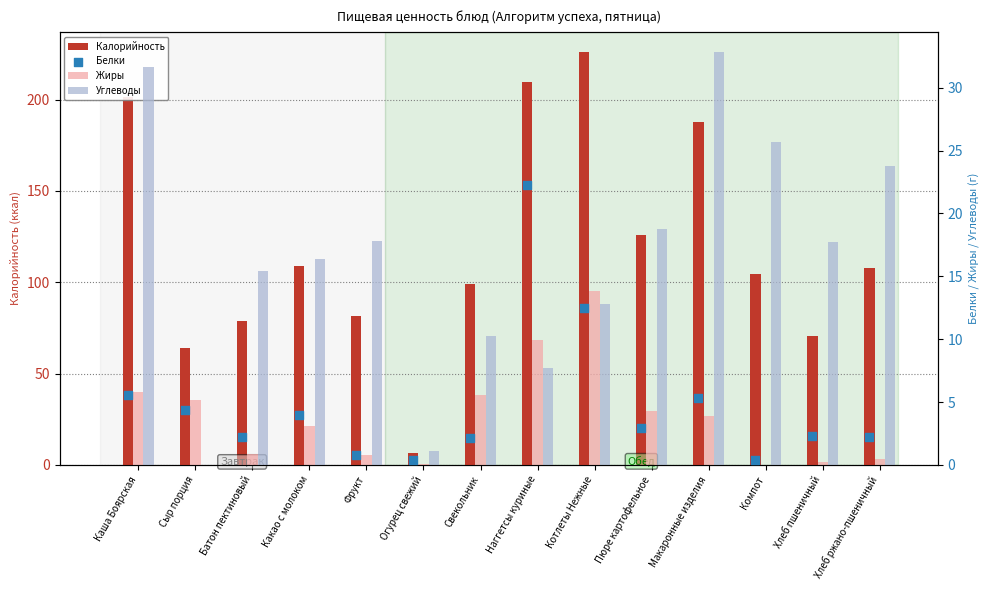

Is the value of Жиры at Каша Боярская greater than the value of Углеводы at Батон пектиновый?

No